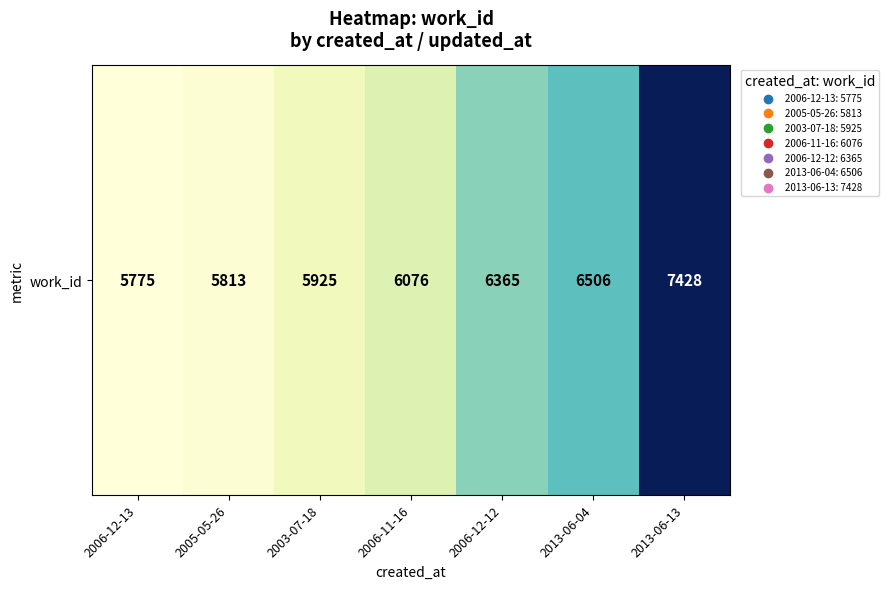

How many data points does each series have?

7